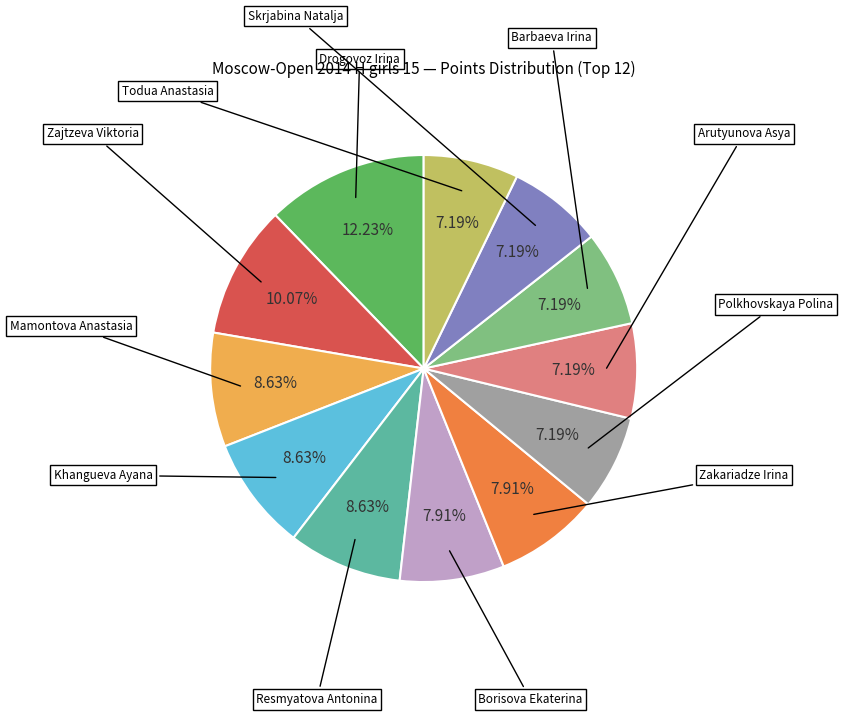

Count the number of slices in the pie.

12